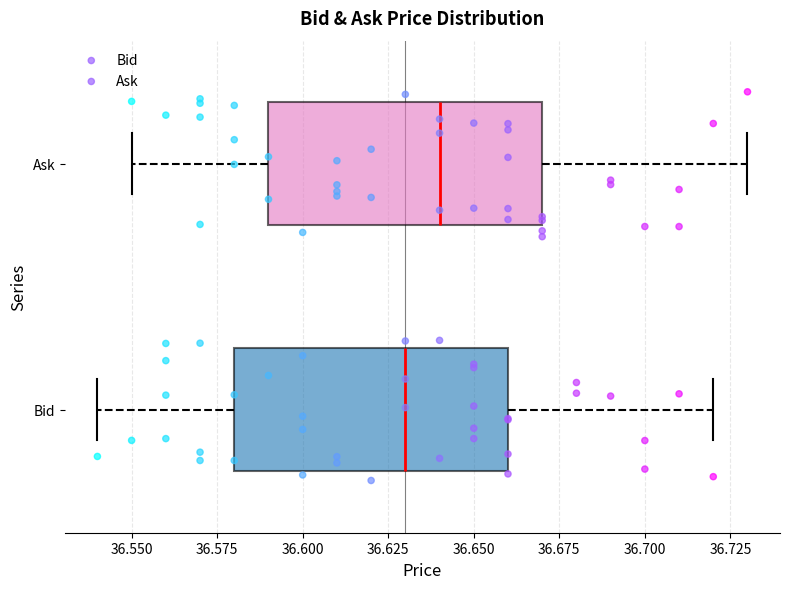

Where does the left whisker of the box for Bid end on the x-axis? The values are not printed on the chart, so give them approximately, as read against the axis.

36.54